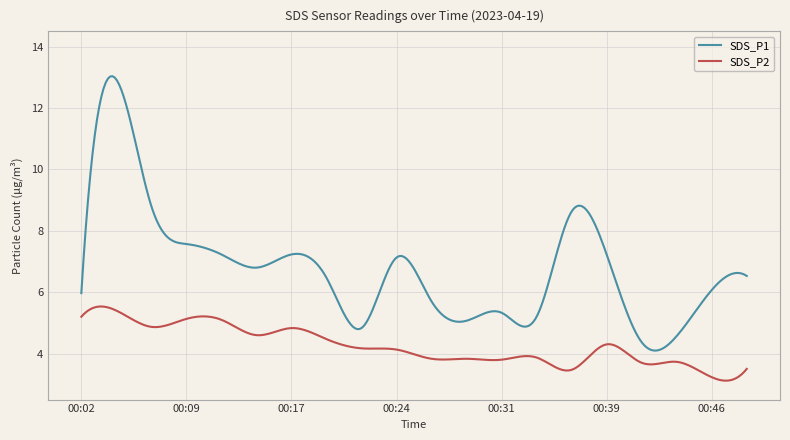

True or false: SDS_P2 and SDS_P1 intersect in this chart.

False